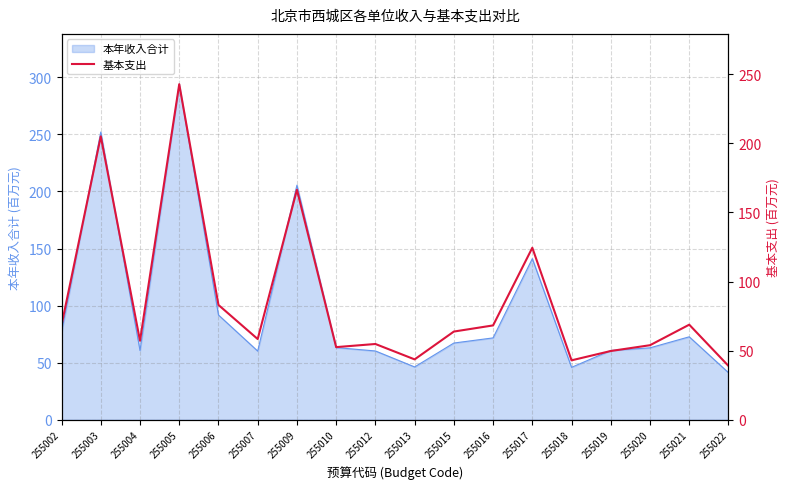

Which has a higher value, 255006 or 255002?

255006